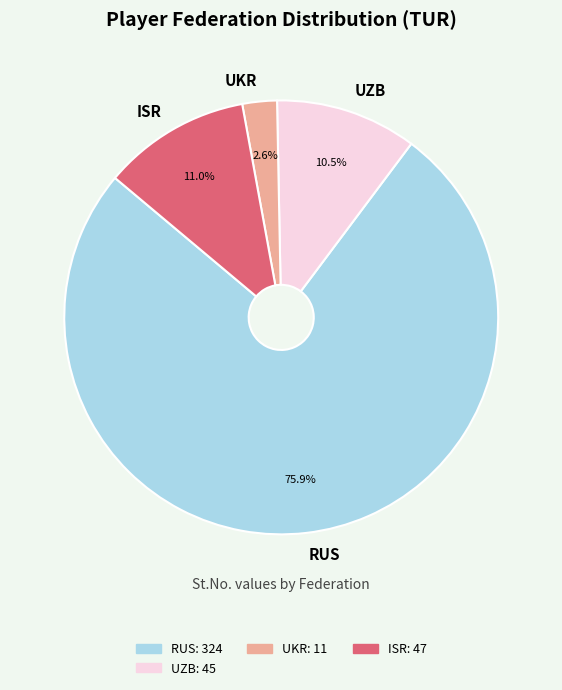

The UKR slice represents 8% of the pie. True or false?

False